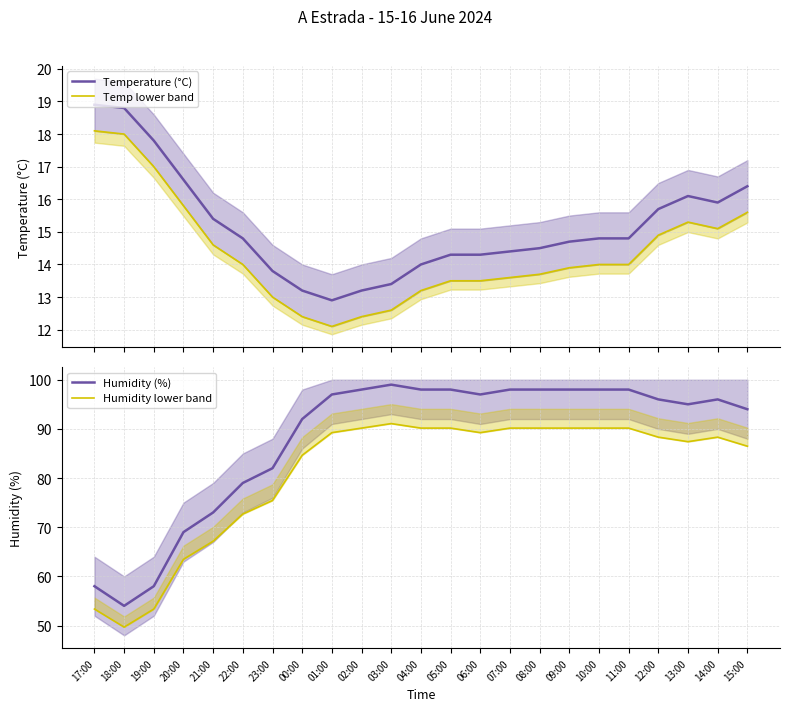

What is the difference between the maximum and second lowest values in the Humidity lower band series?

37.7